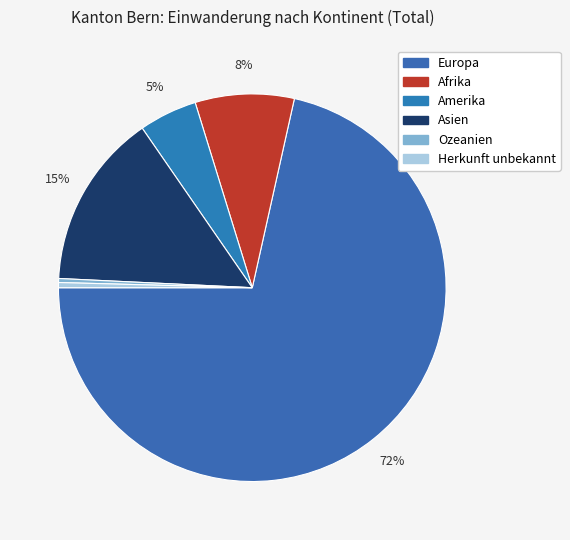

Combined, what portion of the pie is Ozeanien and Asien?

15.0%